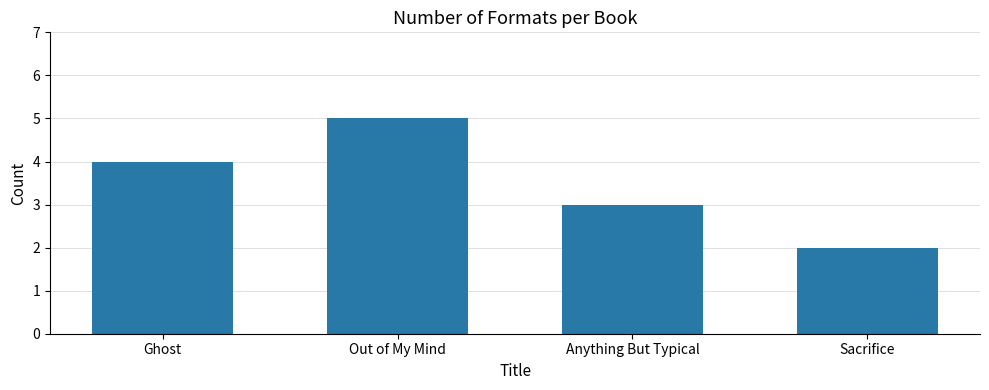

At which label is the value closest to 3?

Anything But Typical